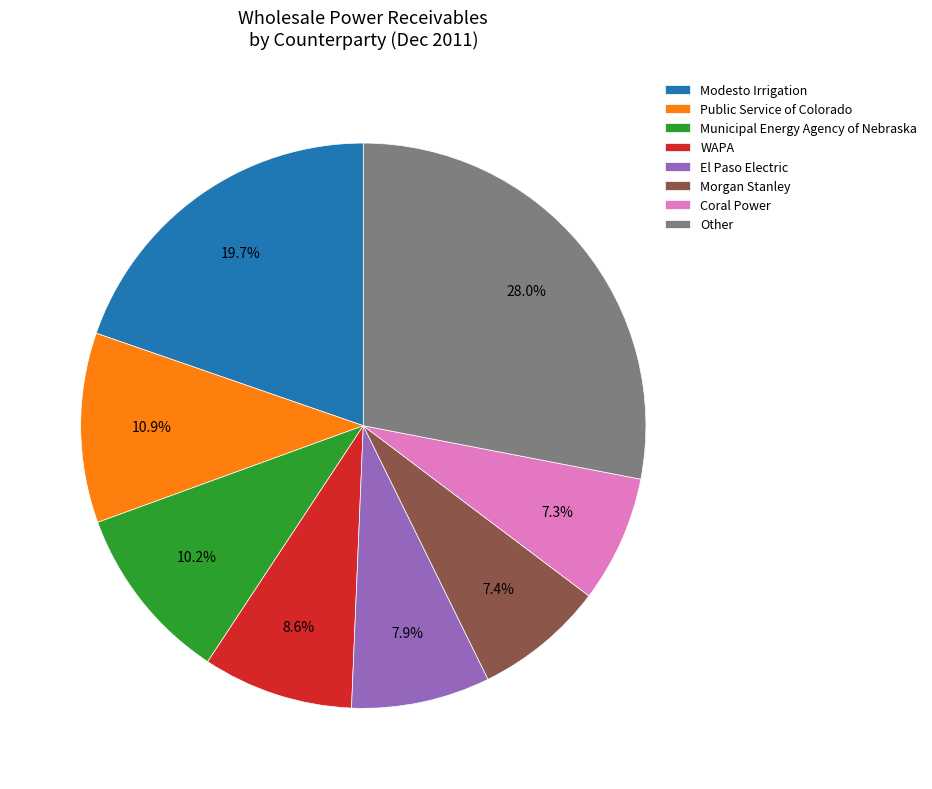

Is there any slice that represents more than half of the pie?

No